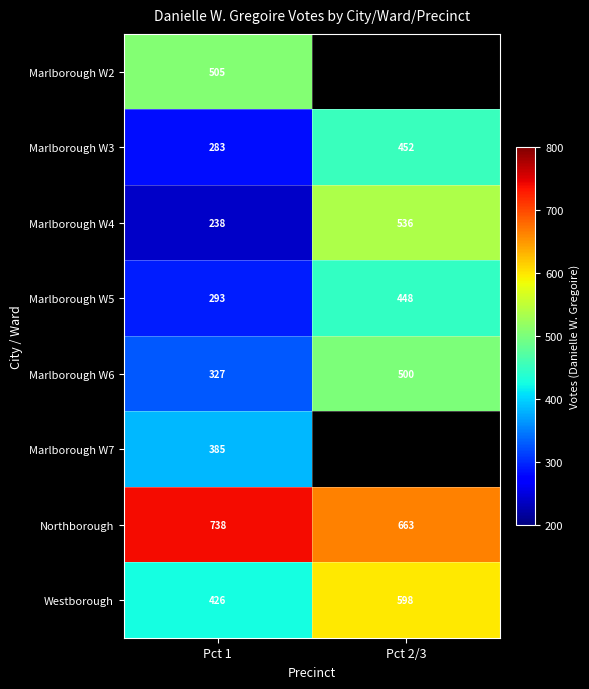

What is the maximum value for Northborough?

738